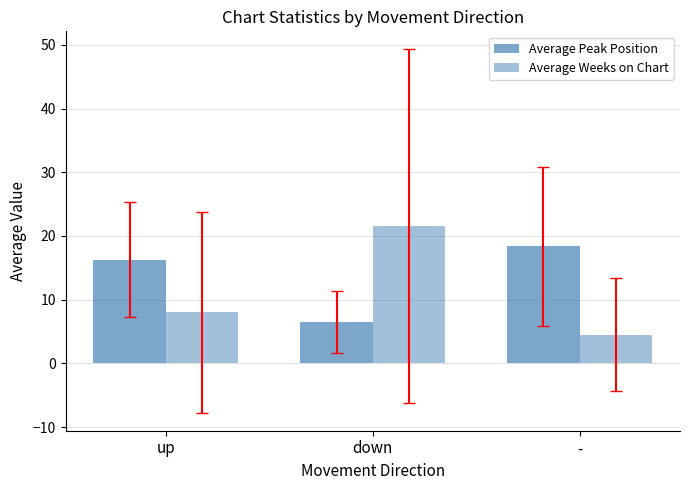

Which series has the largest range (max minus min)?

Average Weeks on Chart